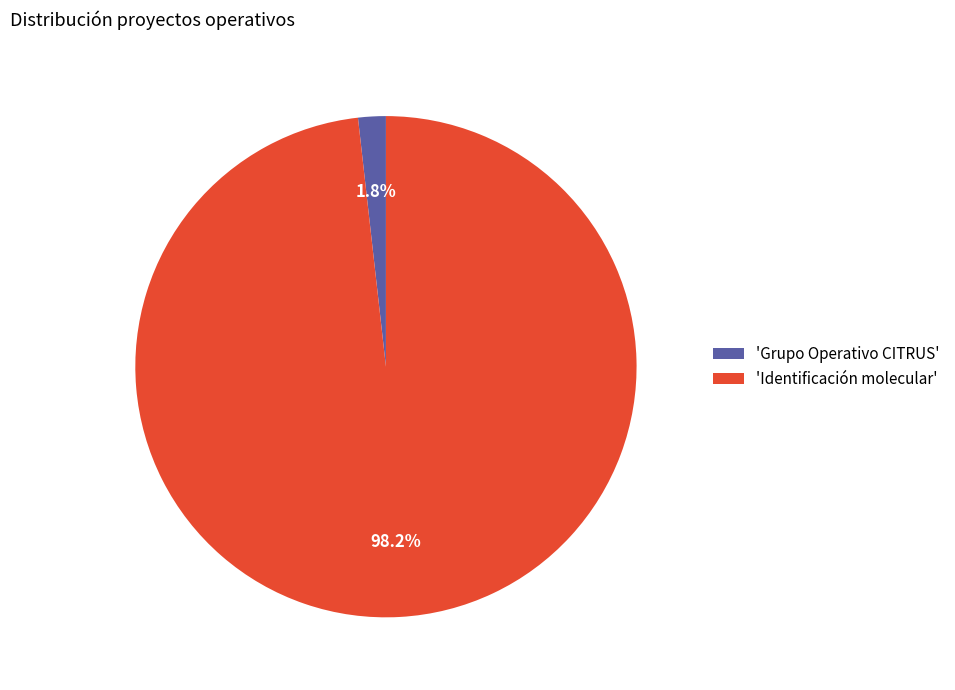

Which category has the smallest portion of the pie?

'Grupo Operativo CITRUS'